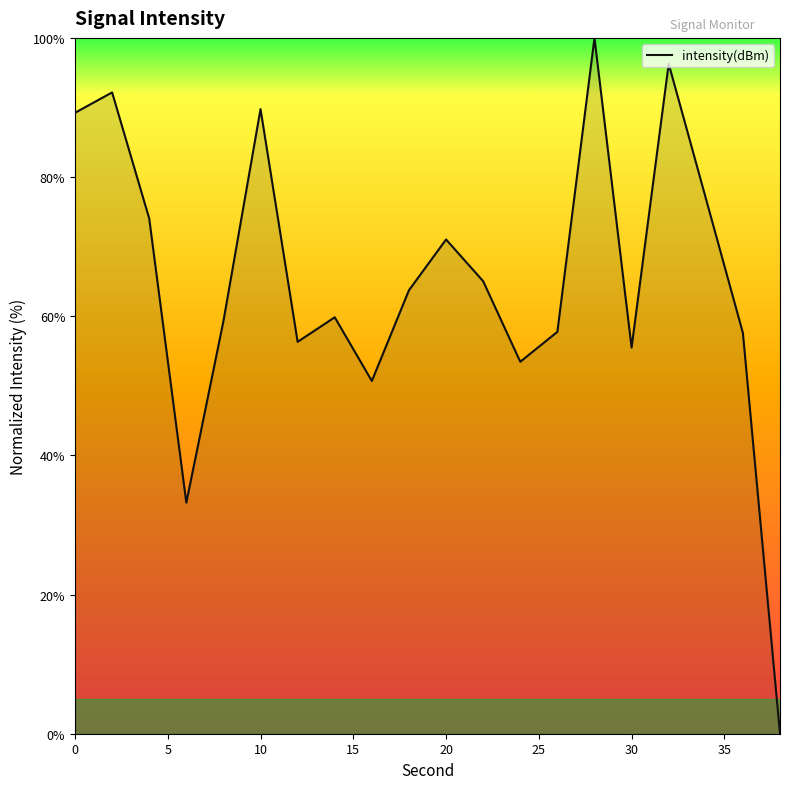

What is the difference between the maximum and minimum values?

100.0